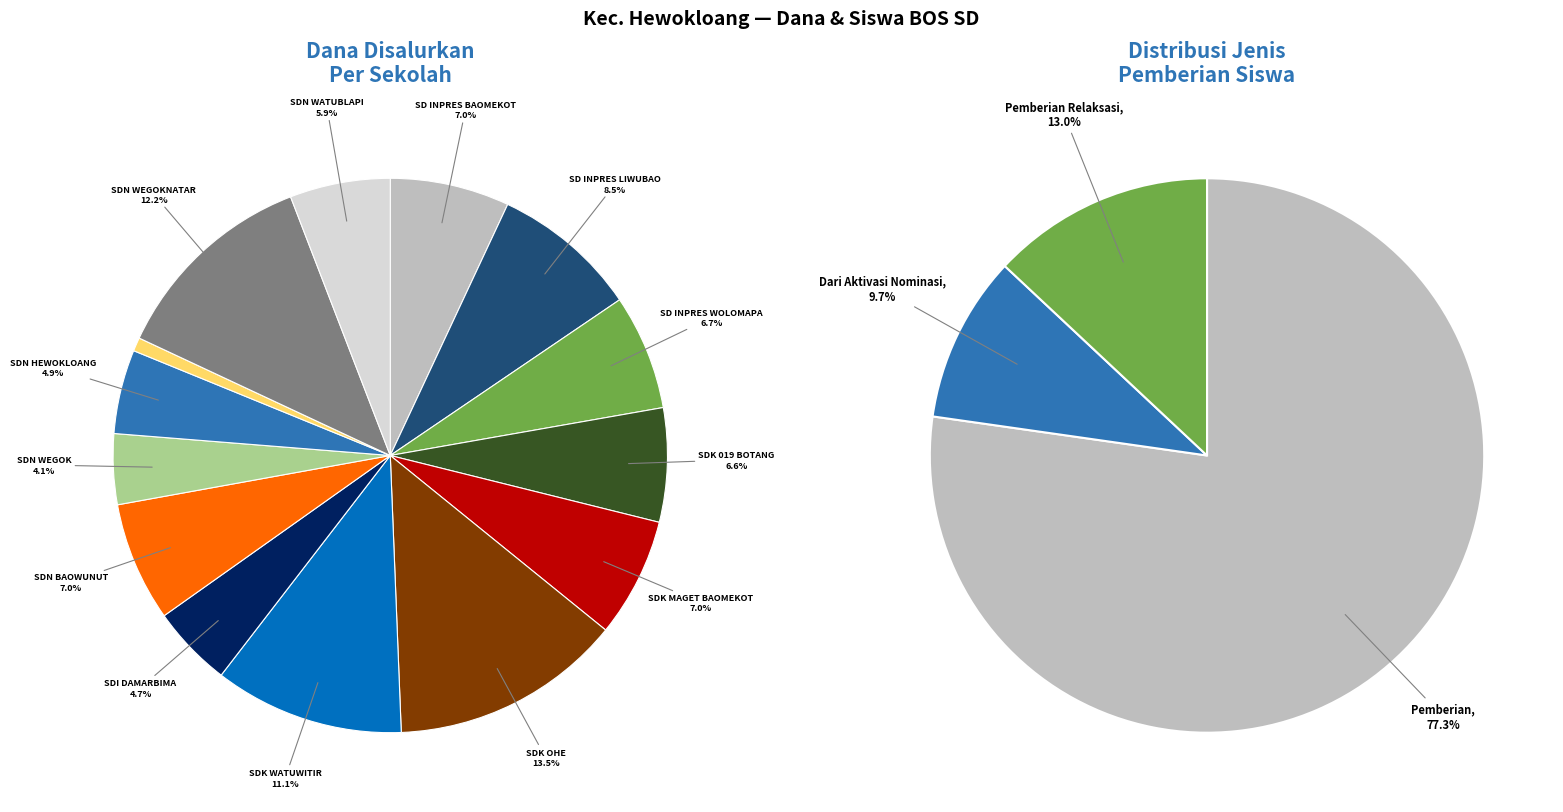

Does SD KATOLIK OHE account for over 50% of the chart?

No